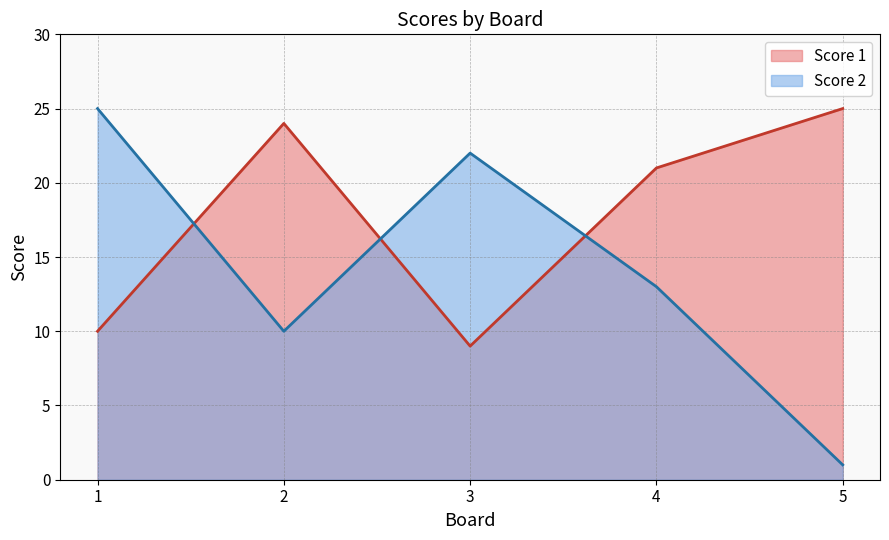

Which category has the highest value across all series?

5